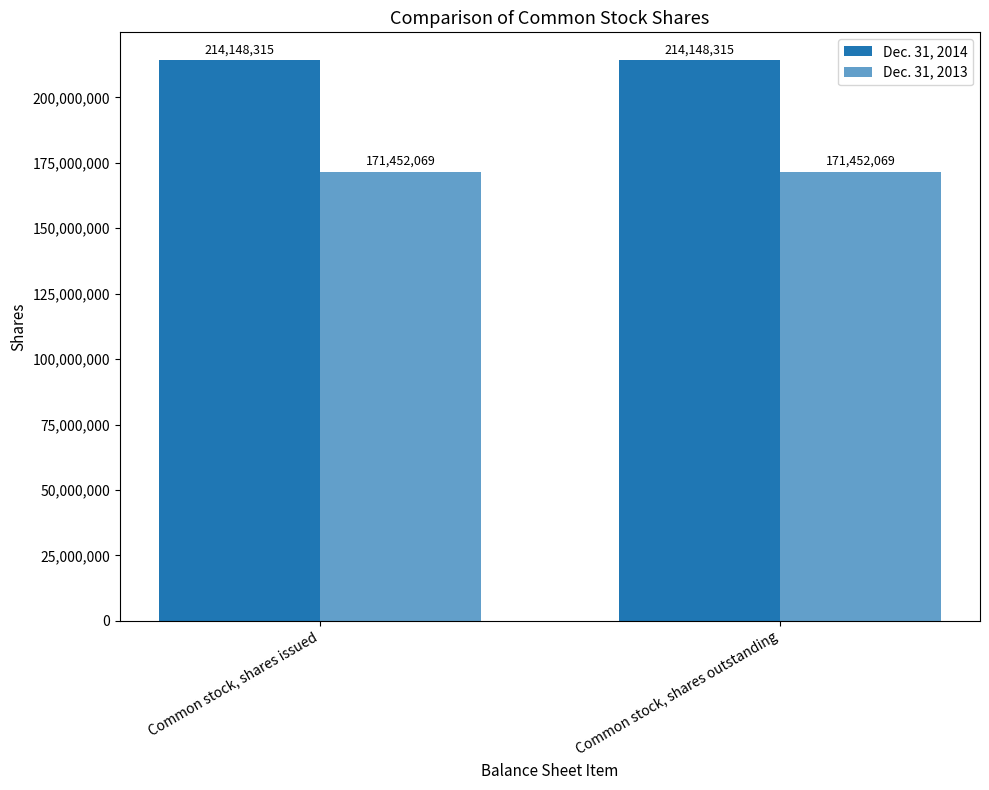

At which category is the sum across all series the highest?

Common stock, shares issued